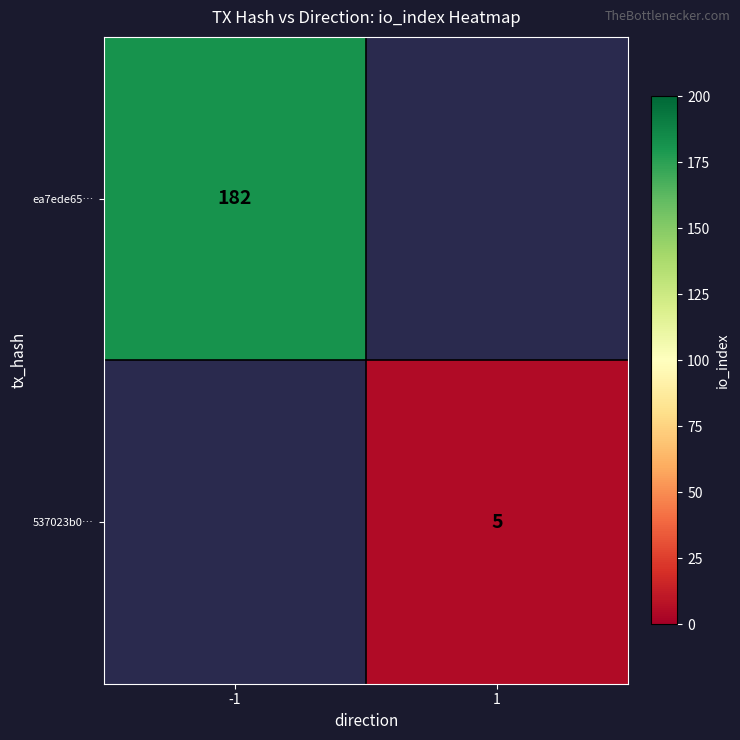

Is it true that ea7ede65… equals 94 at -1?

False